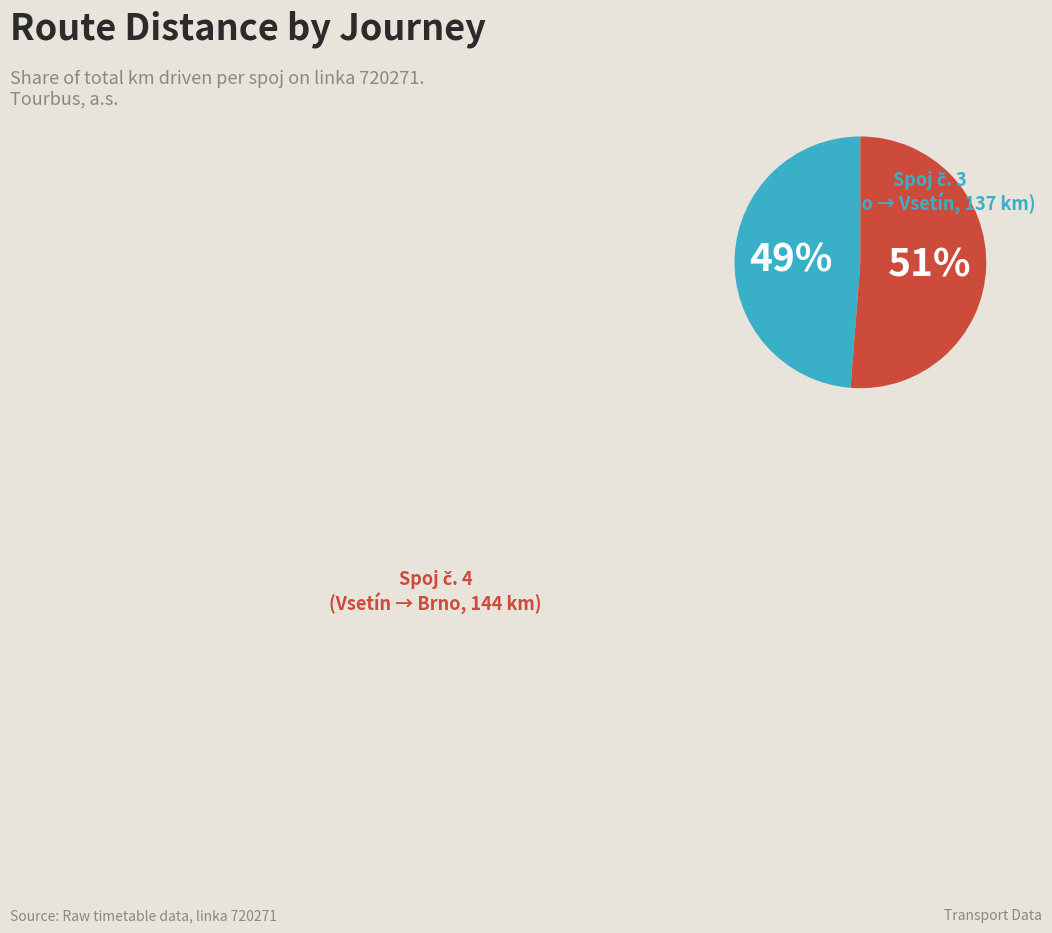

To the nearest percent, what is the average slice percentage?

50%